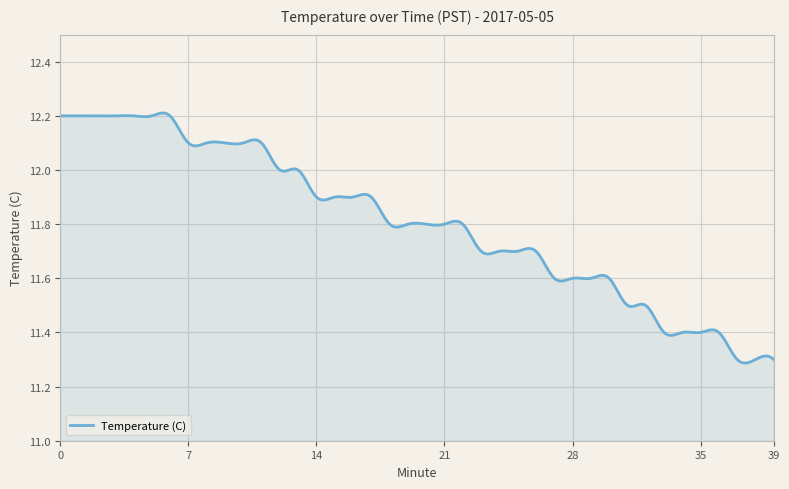

What is the difference between the maximum and minimum values?

0.9